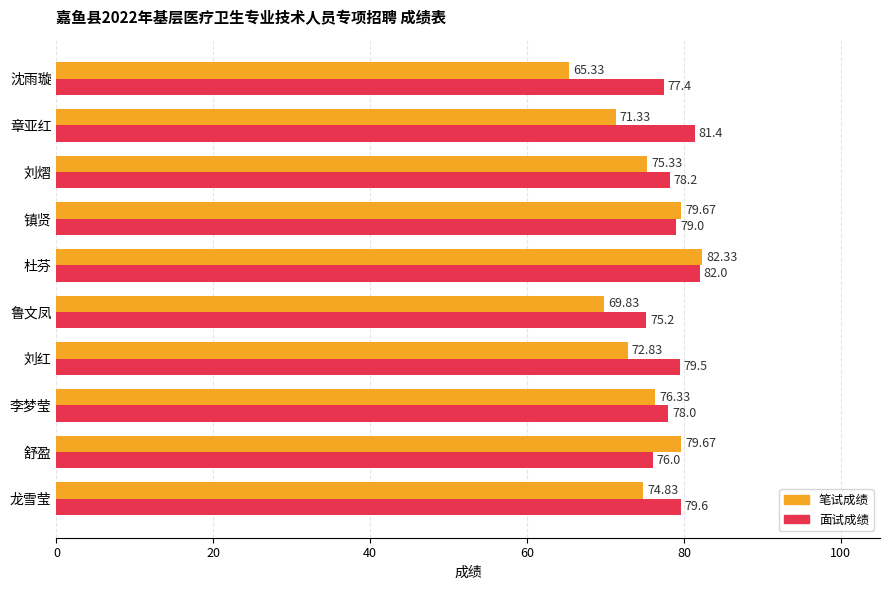

Which series changed the most between 龙雪莹 and 镇贤?

笔试成绩